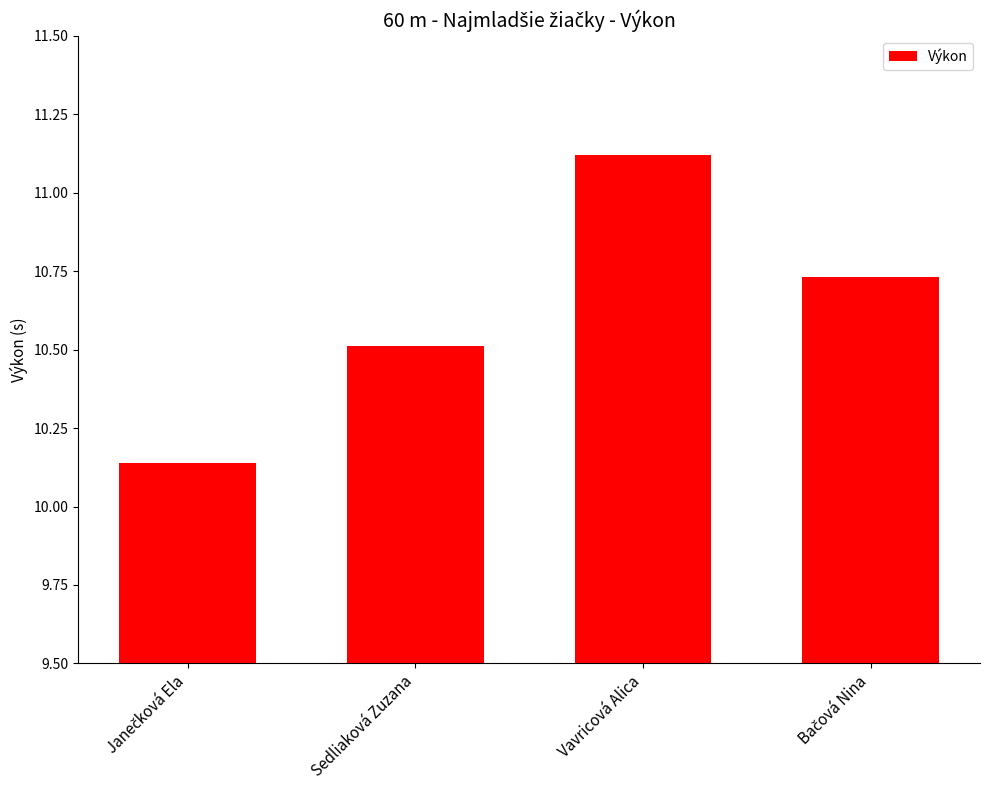

How many values are between 10 and 11?

3